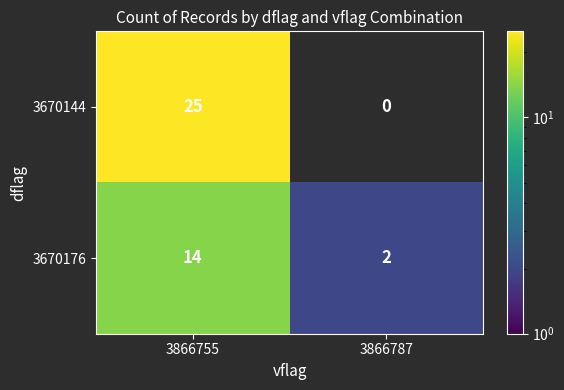

What is the sum of the 3670176 values at 3866787 and 3866755?

16